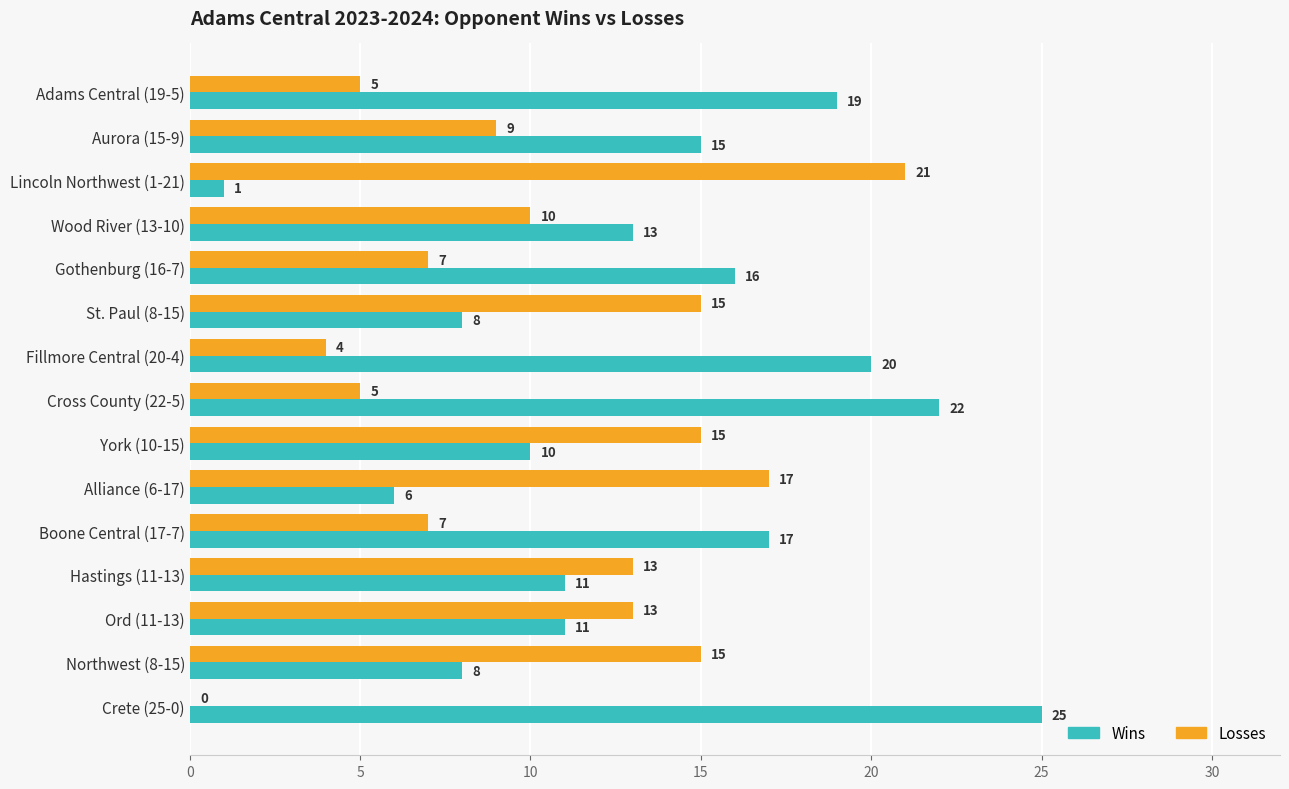

Read the Wins value at Adams Central (19-5), to the nearest 5.

20